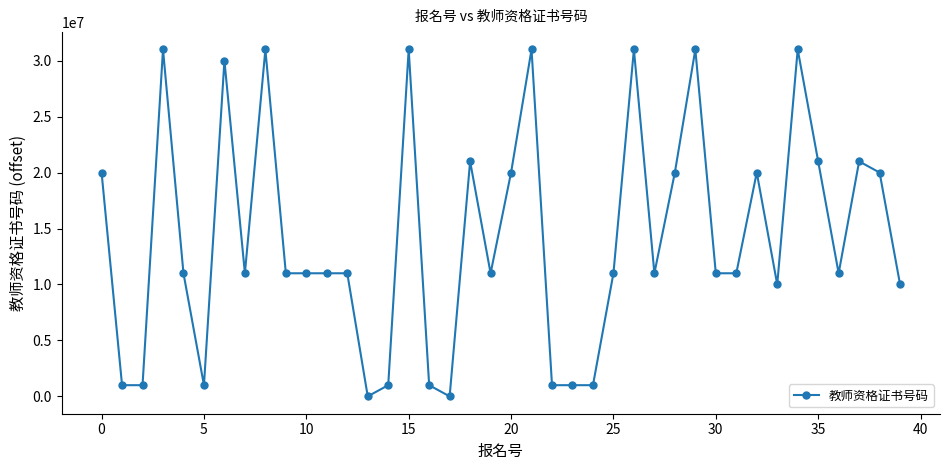

What is the greatest value displayed?

31000021